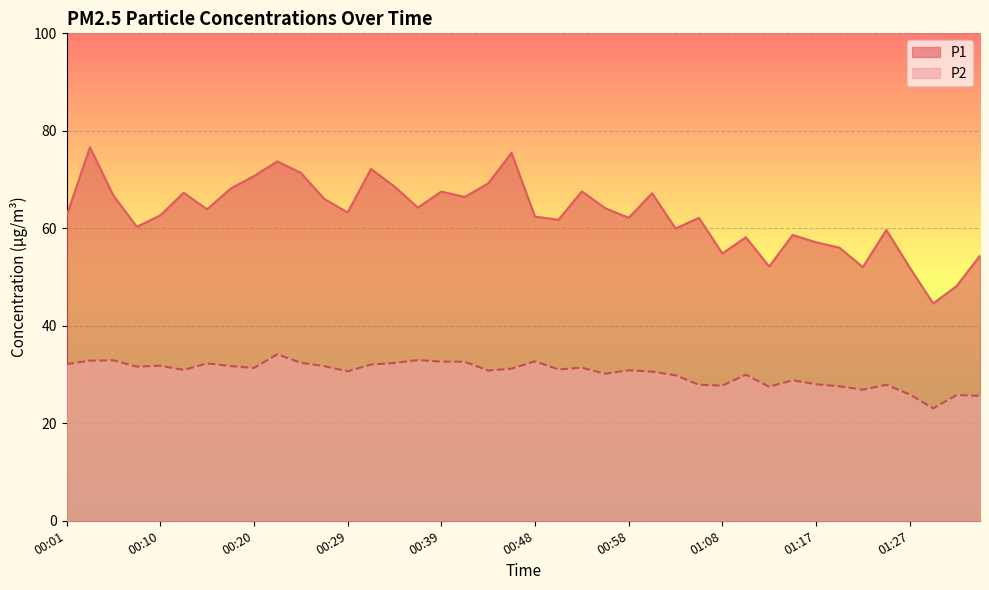

At which category is the sum across all series the highest?

00:03